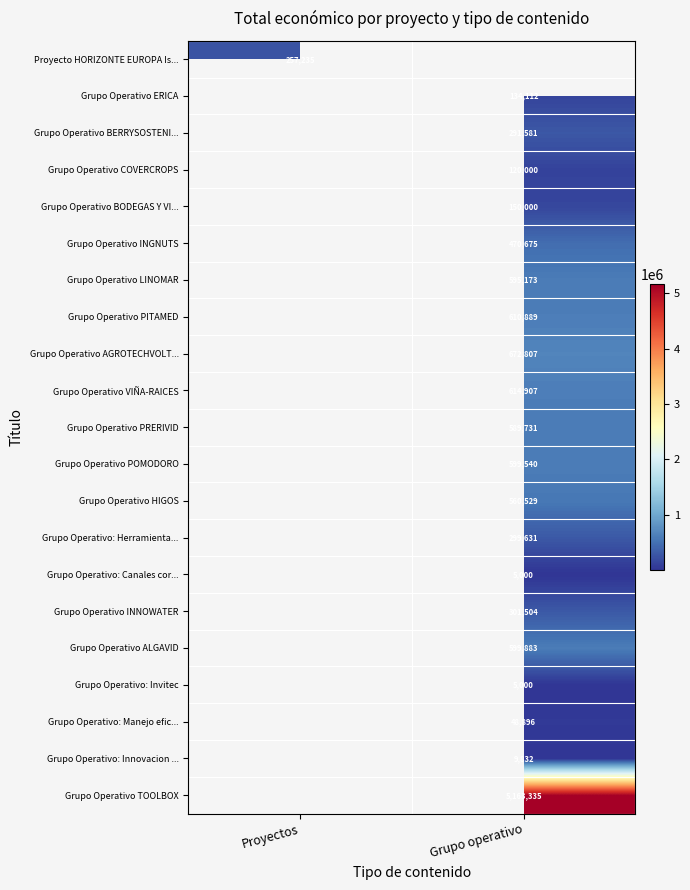

What is the smallest value displayed?

5000.0